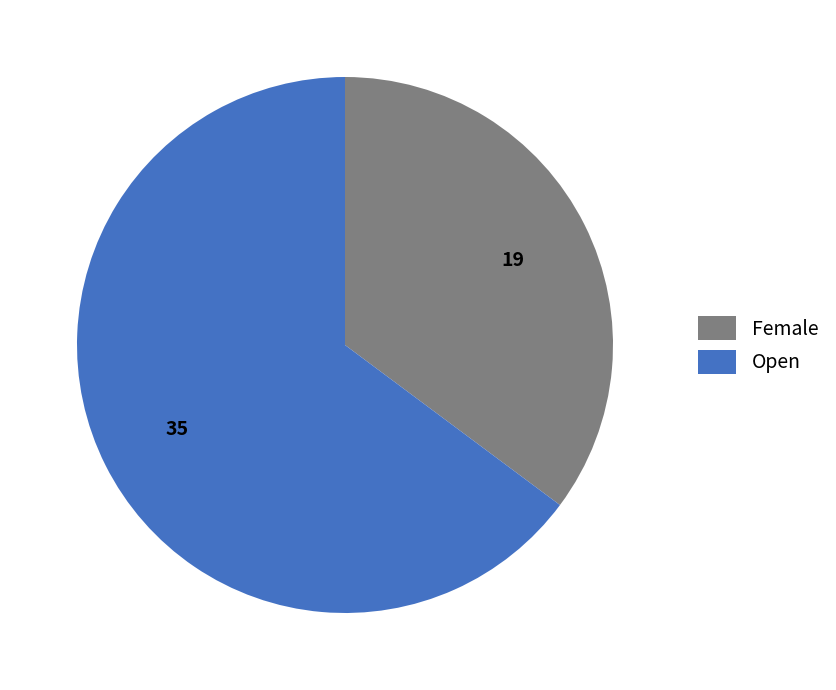

Is there a majority slice in this chart?

Yes